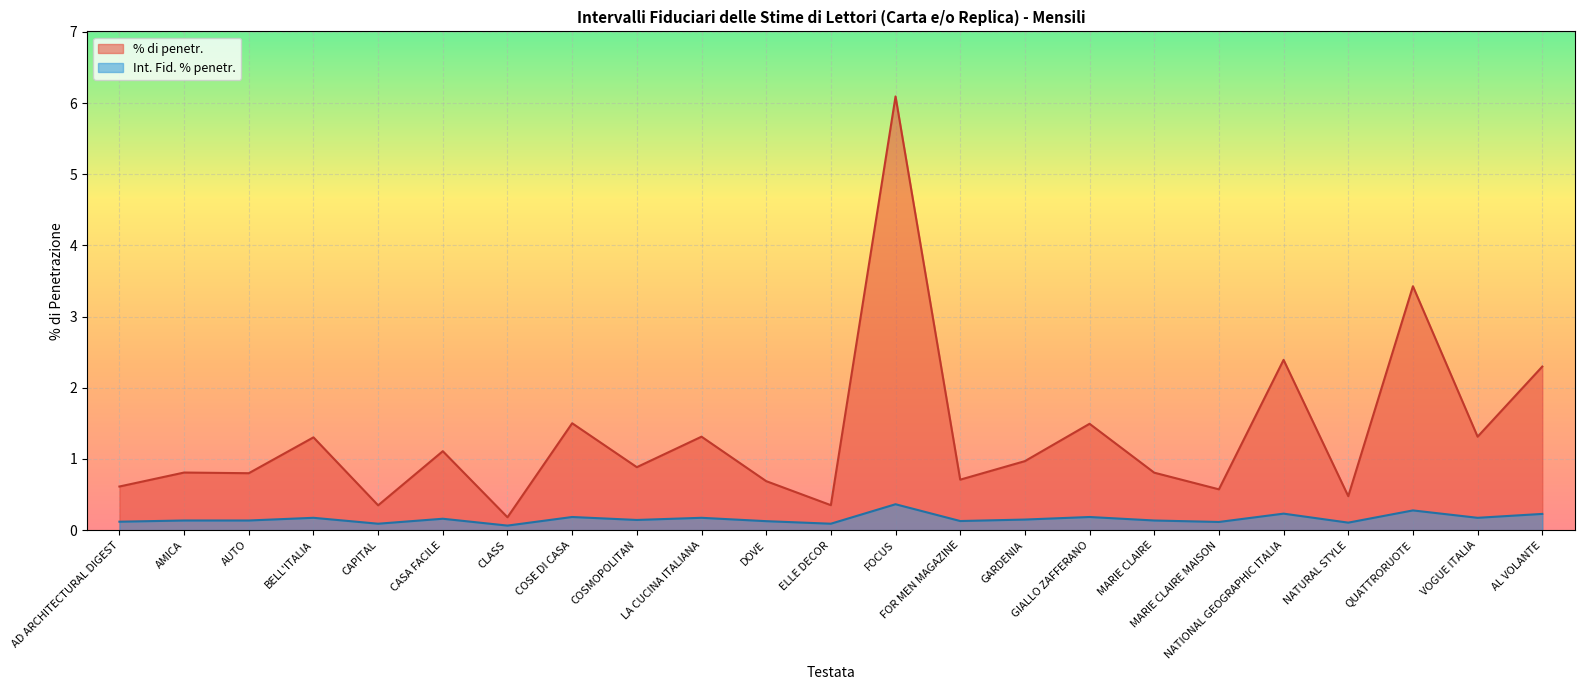

True or false: % di penetr. and Int. Fid. % penetr. cross at least once.

False